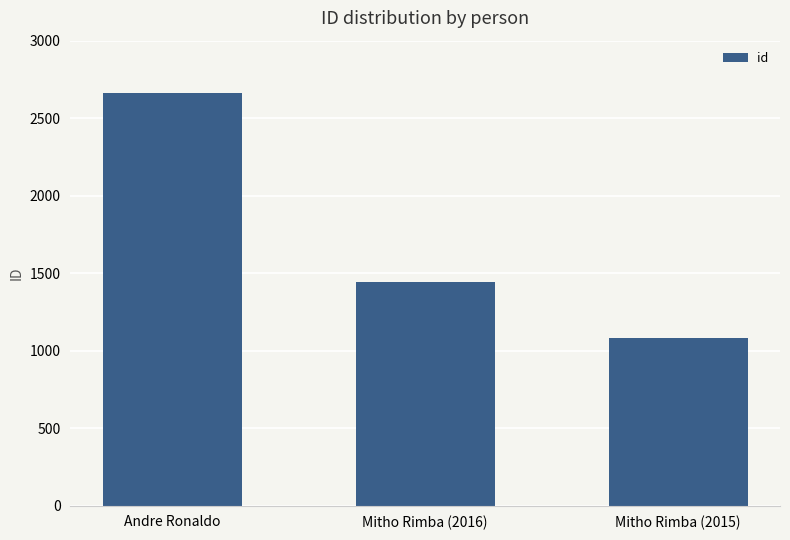

Are the bars grouped side by side (vs. stacked)?

No